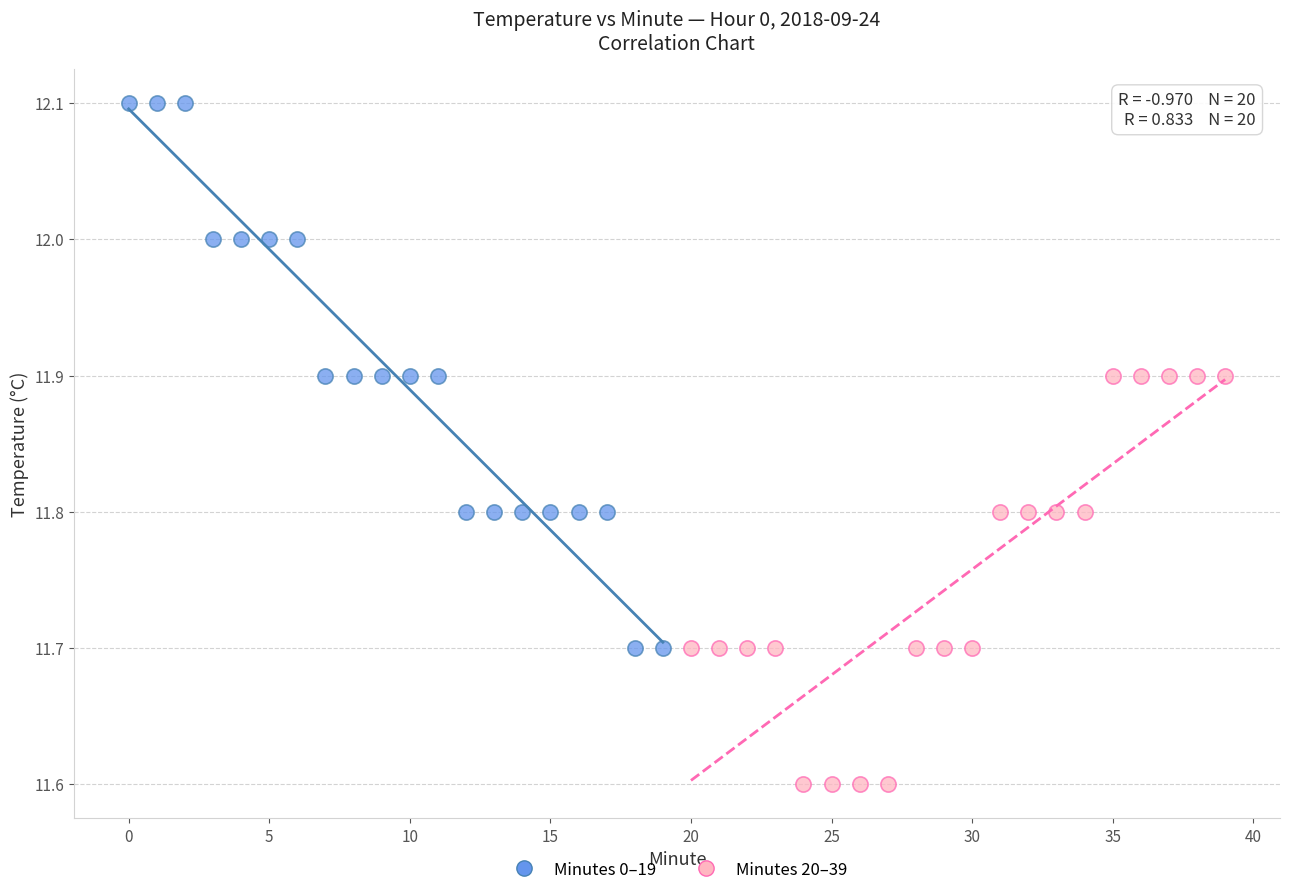

What are all the series names shown in the legend?

Minutes 0–19, Minutes 20–39